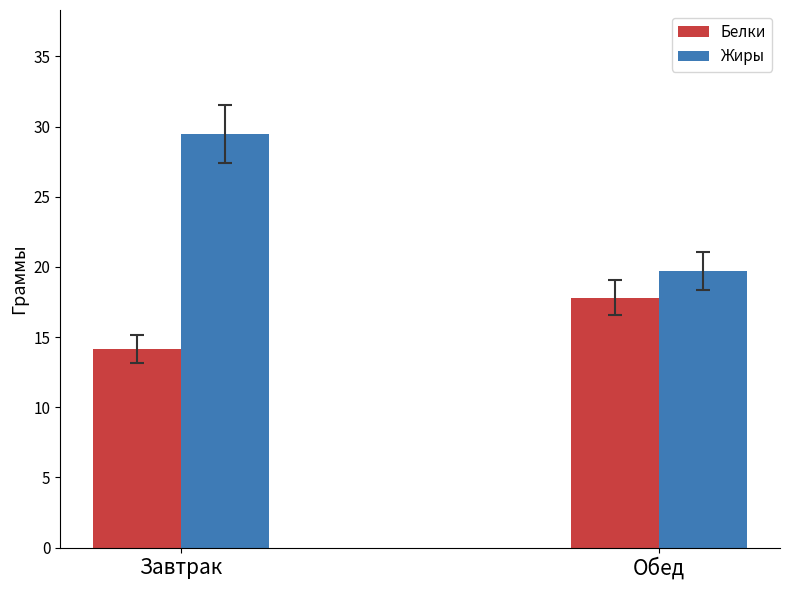

What is the difference between the Белки values at Завтрак and Обед?

3.7